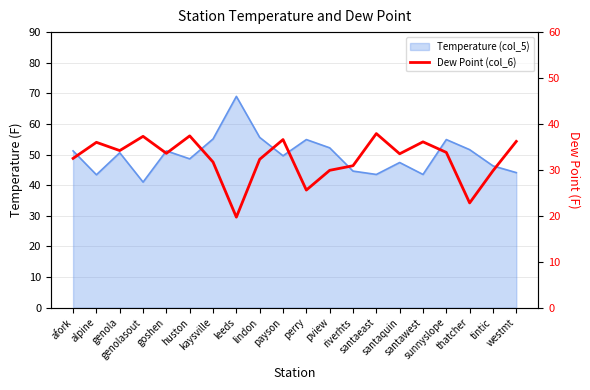

Reading right to left, transcribe all the data shown in this chart.

westmt=36.2	tintic=29.8	thatcher=22.8	sunnyslope=33.8	santawest=36.1	santaquin=33.5	santaeast=37.9	riverhts=30.9	pview=29.9	perry=25.6	payson=36.6	lindon=32.3	leeds=19.7	kaysville=31.7	huston=37.4	goshen=33.6	genolasout=37.3	genola=34.2	alpine=36.0	afork=32.5